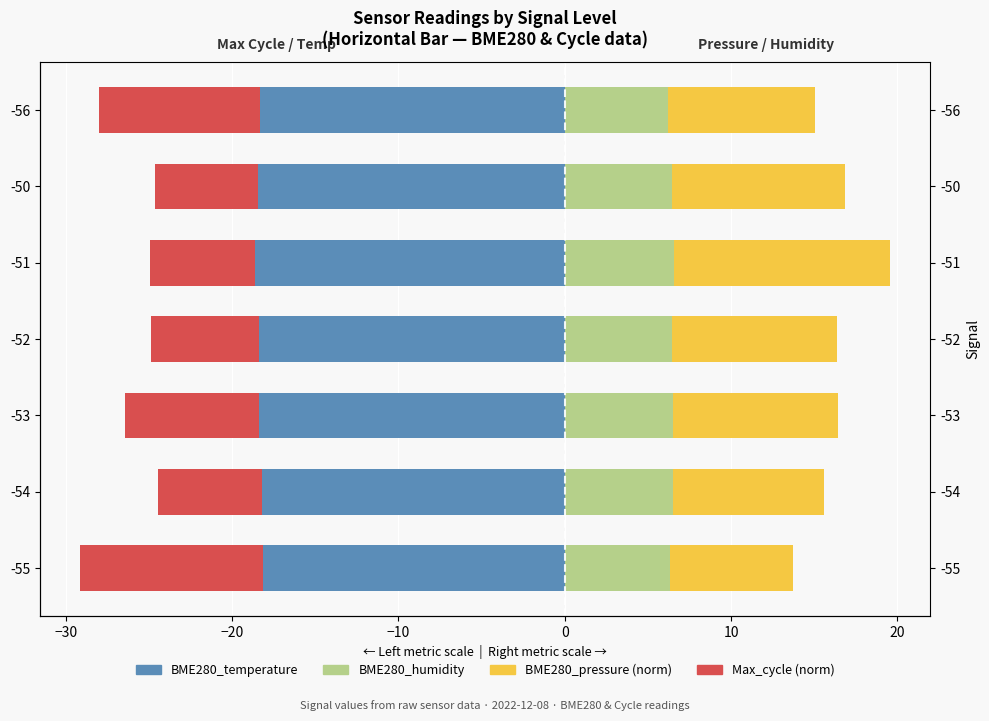

Which series changed the most between -55 and -52?

Max_cycle (norm)